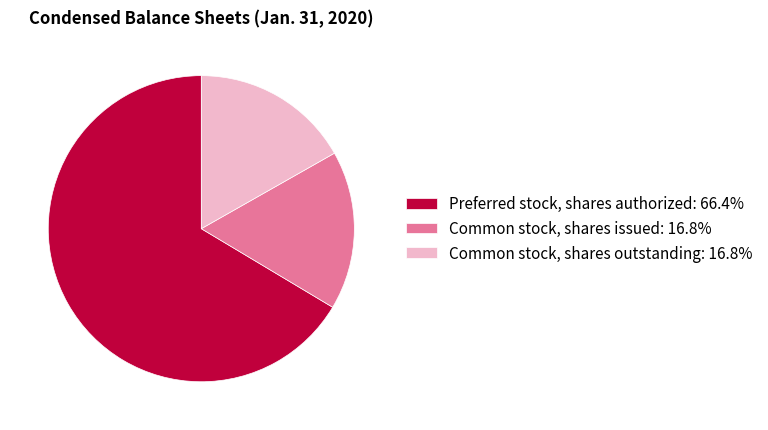

Do Common stock, shares outstanding: 16.8% and Common stock, shares issued: 16.8% together represent more than half of the pie?

No